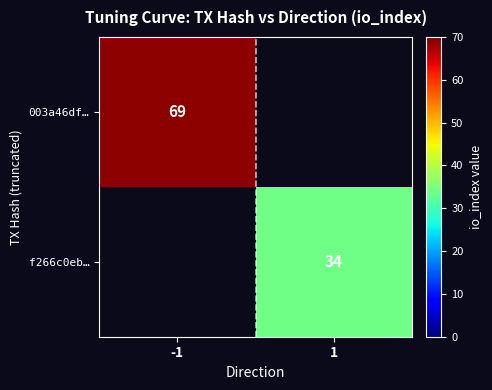

How many distinct data groups are displayed?

2